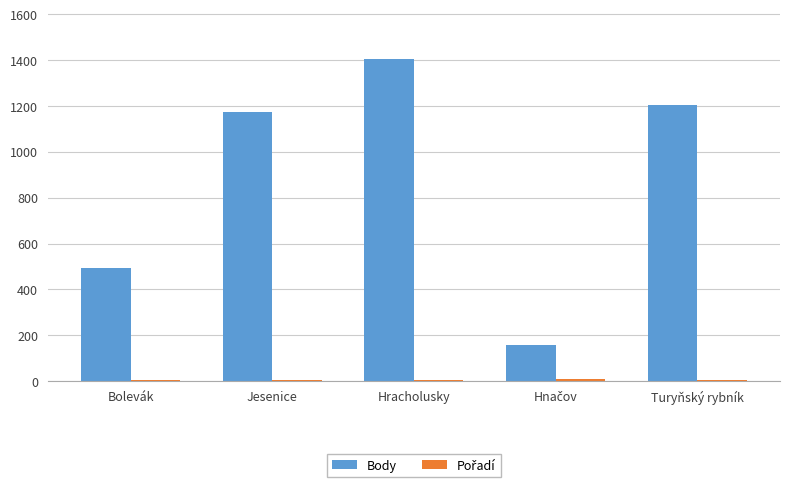

The Body series shows 722 at Jesenice. True or false?

False